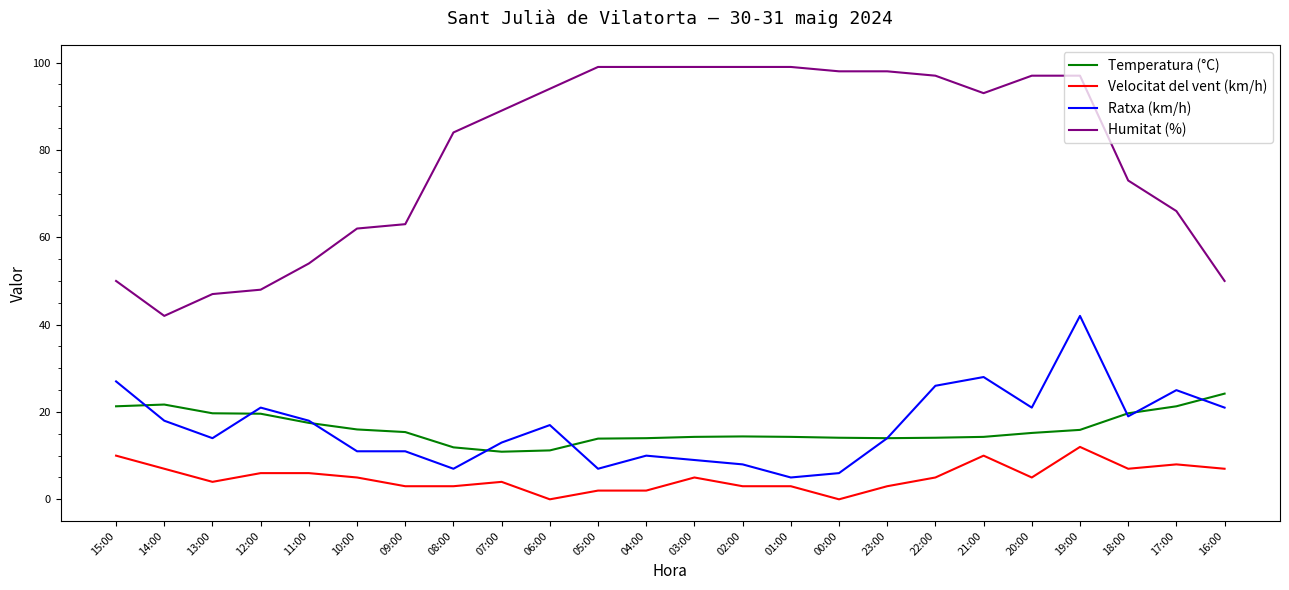

Where does the Ratxa (km/h) series first go above 17?

15:00